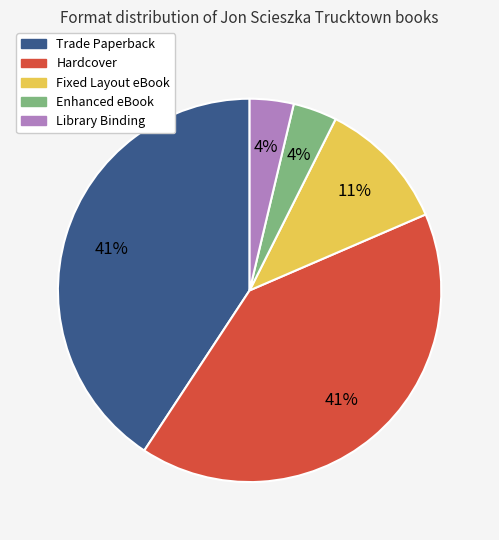

Is there a majority slice in this chart?

No